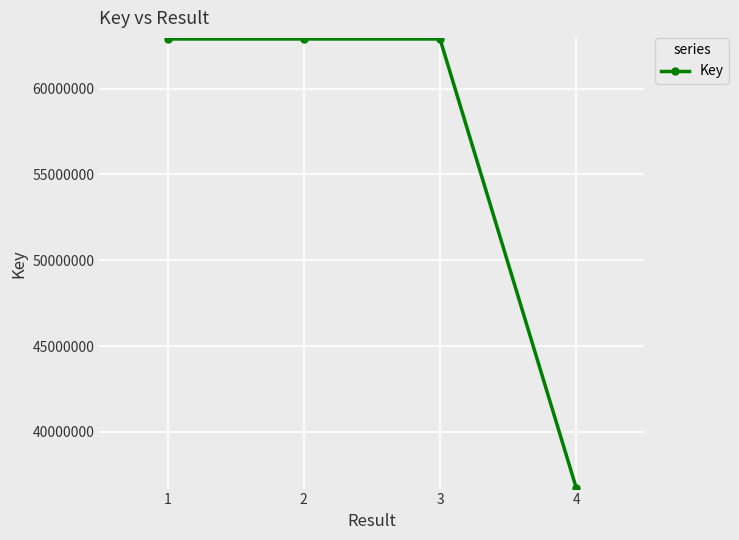

Reading left to right, transcribe all the data shown in this chart.

62897283	62897283	62897283	36734389